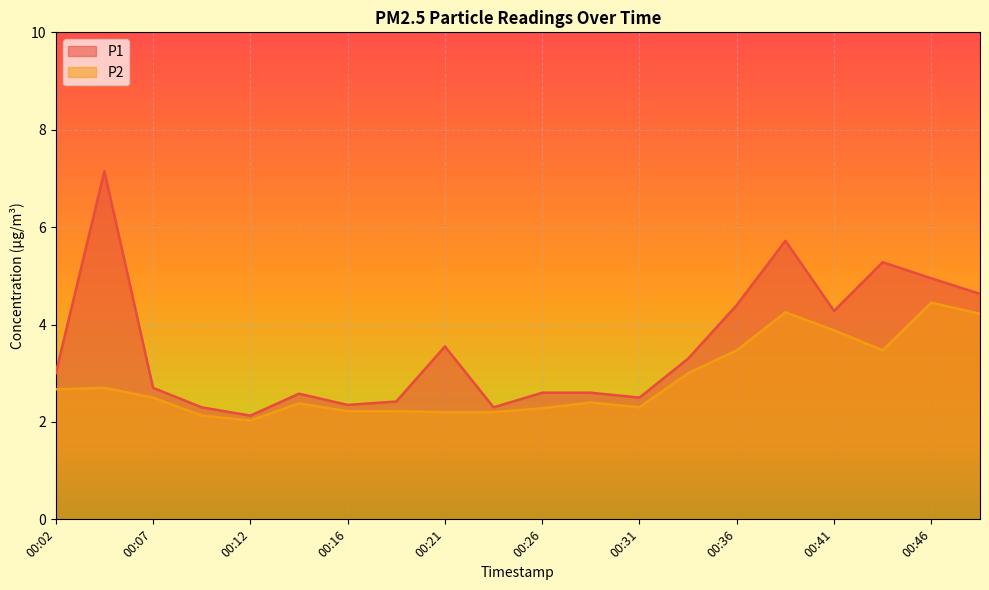

What is the spread (max minus min) of values at 00:44?

1.8